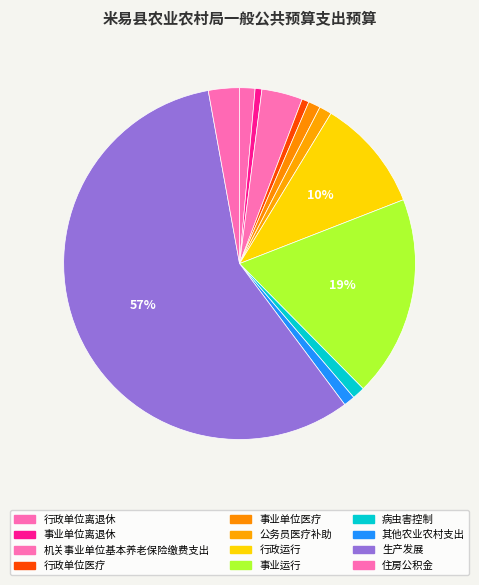

How many slices are in this pie chart?

12